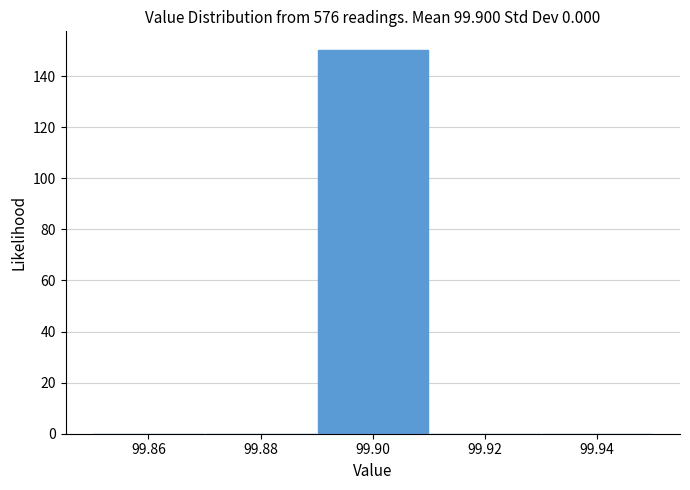

Reading left to right, transcribe this chart: for each bar, give the range it covers on the x-axis and its height. The values are not printed on the chart, so give them approximately, as read against the axis.

99.85 to 99.87: 0
99.87 to 99.89: 0
99.89 to 99.91: 150
99.91 to 99.93: 0
99.93 to 99.95: 0